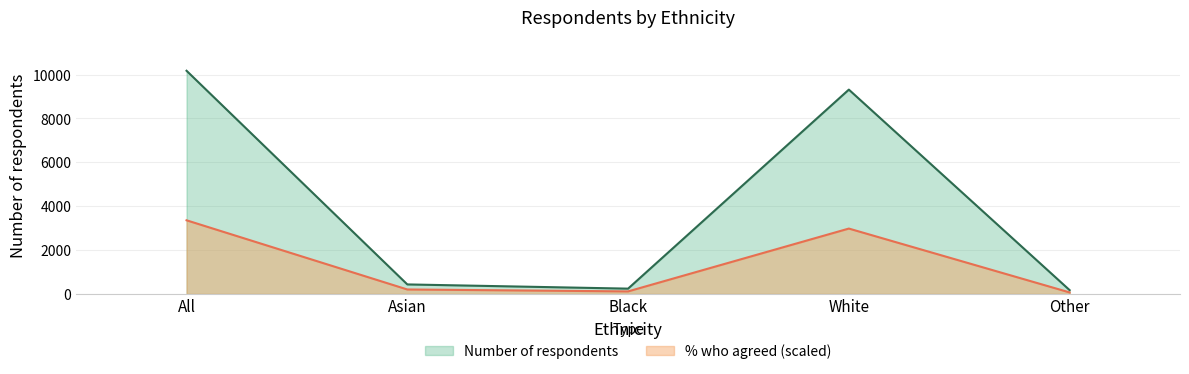

Which has a higher value, Black or White?

White